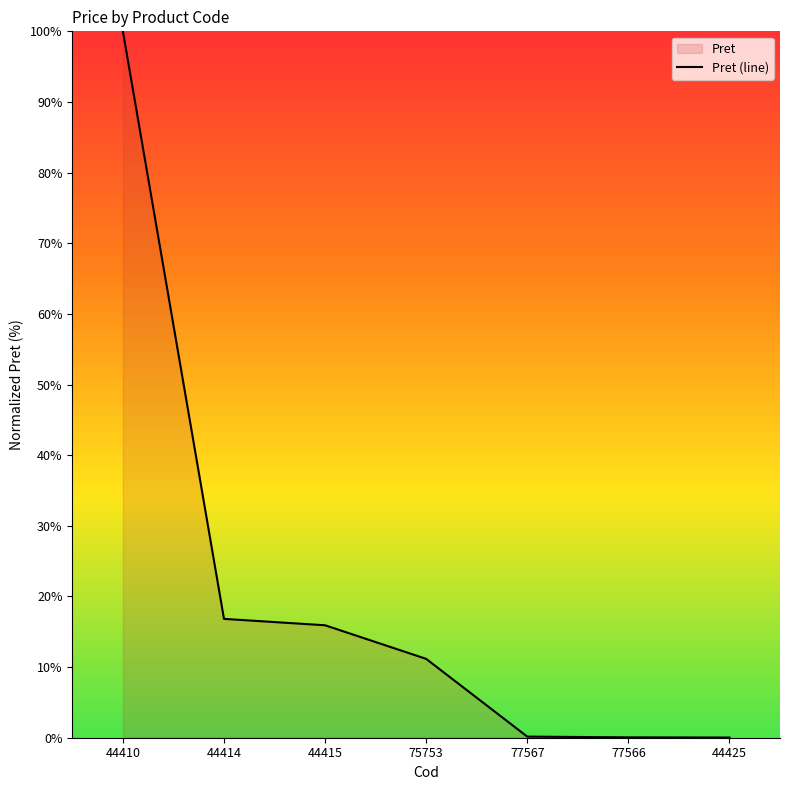

At which label does the data first exceed 11?

44410